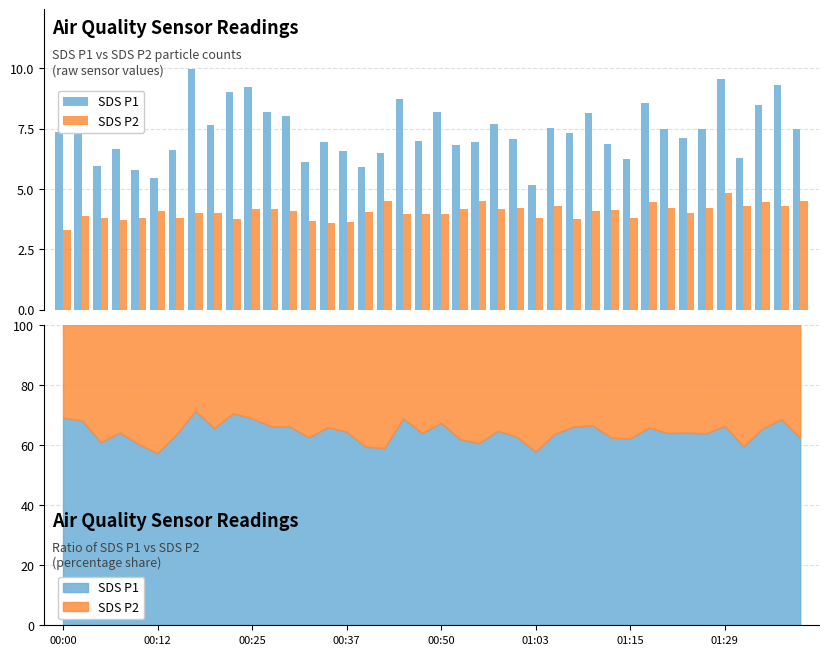

Are the bars grouped side by side (vs. stacked)?

Yes